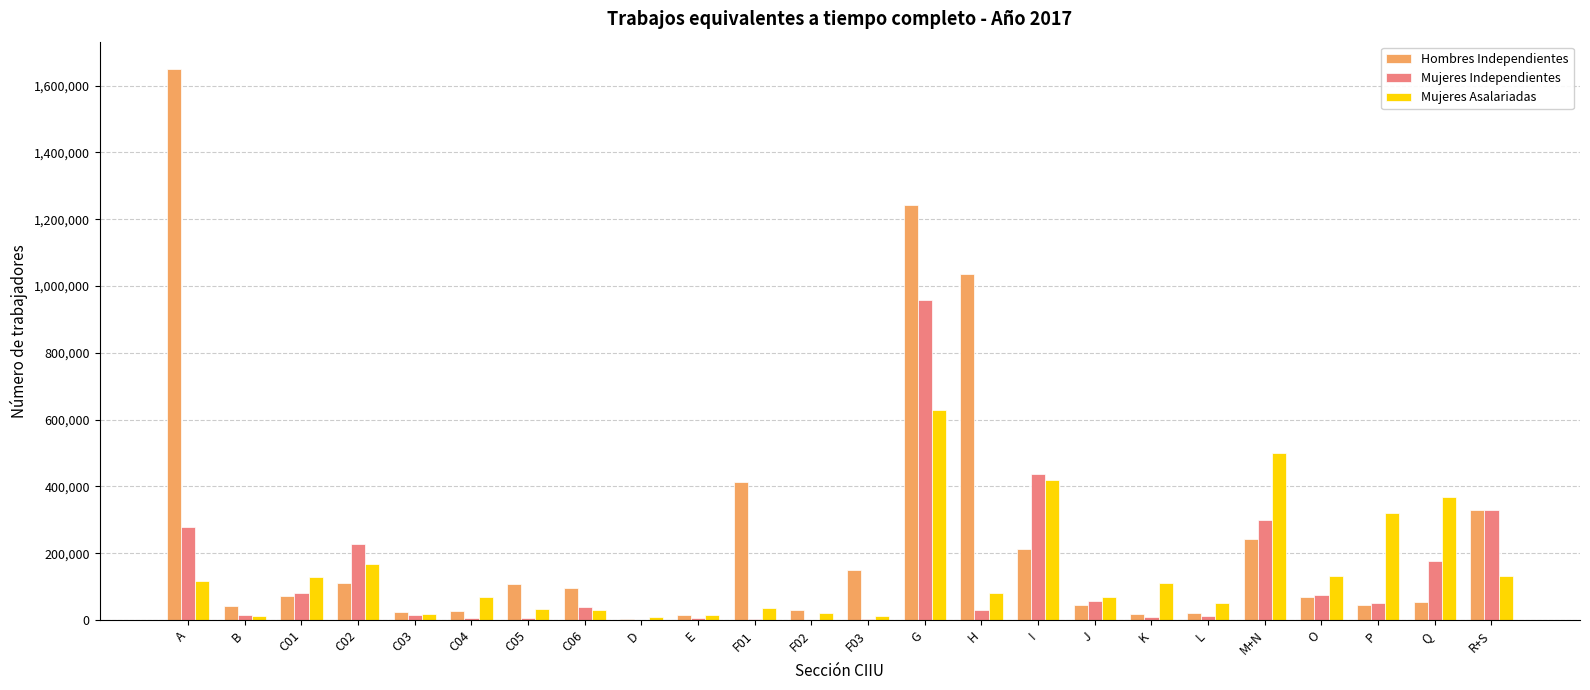

At which label is Hombres Independientes closest to 825493?

H